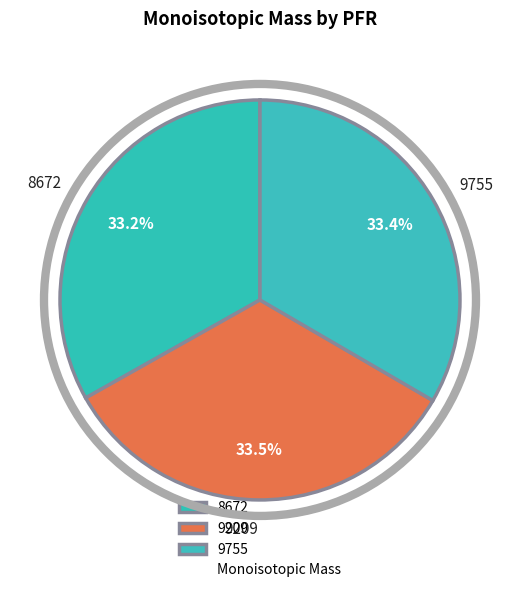

What is the ratio of the value at 9755 to the value at 9209?

1.0